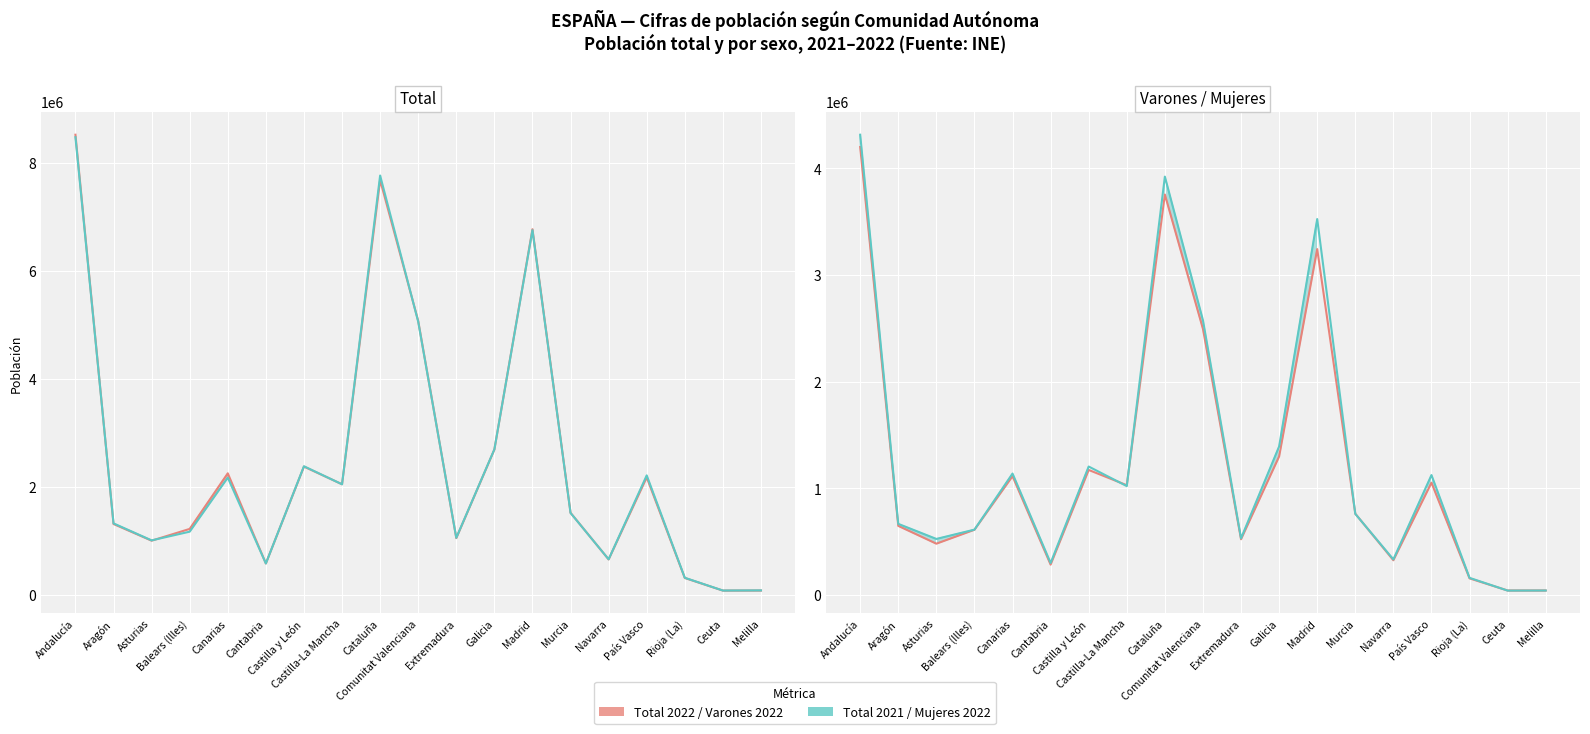

Is this an area chart (filled region under the line)?

No